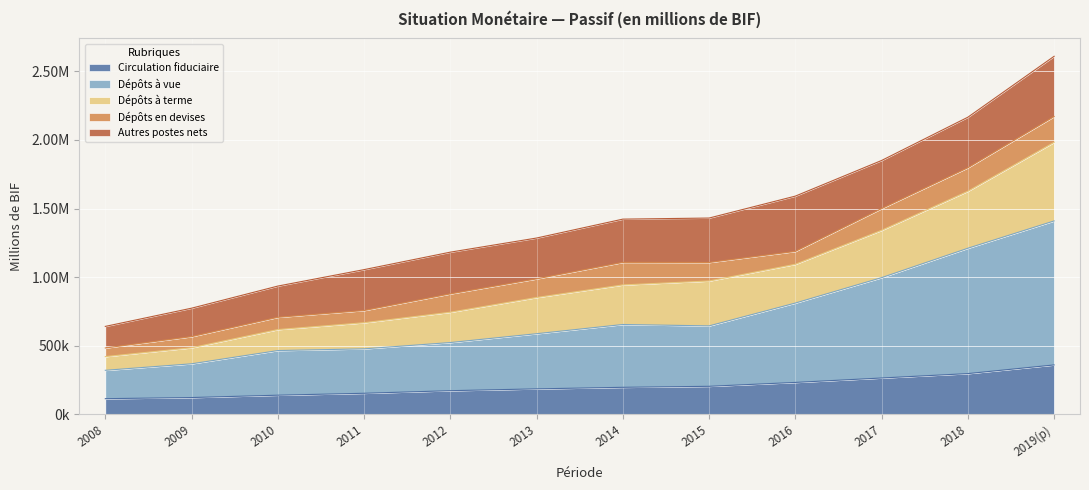

True or false: Dépôts à vue and Circulation fiduciaire intersect in this chart.

False